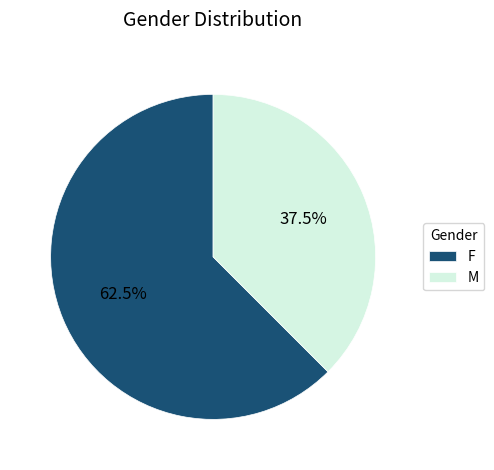

Approximately how many times larger is the value at F compared to M?

1.7